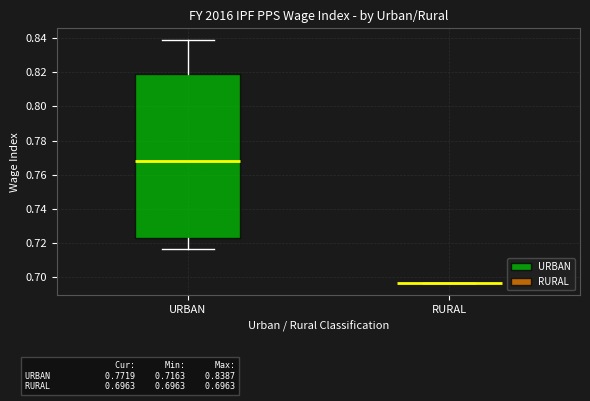

Which box is the tallest, from its lower edge to its upper edge?

URBAN